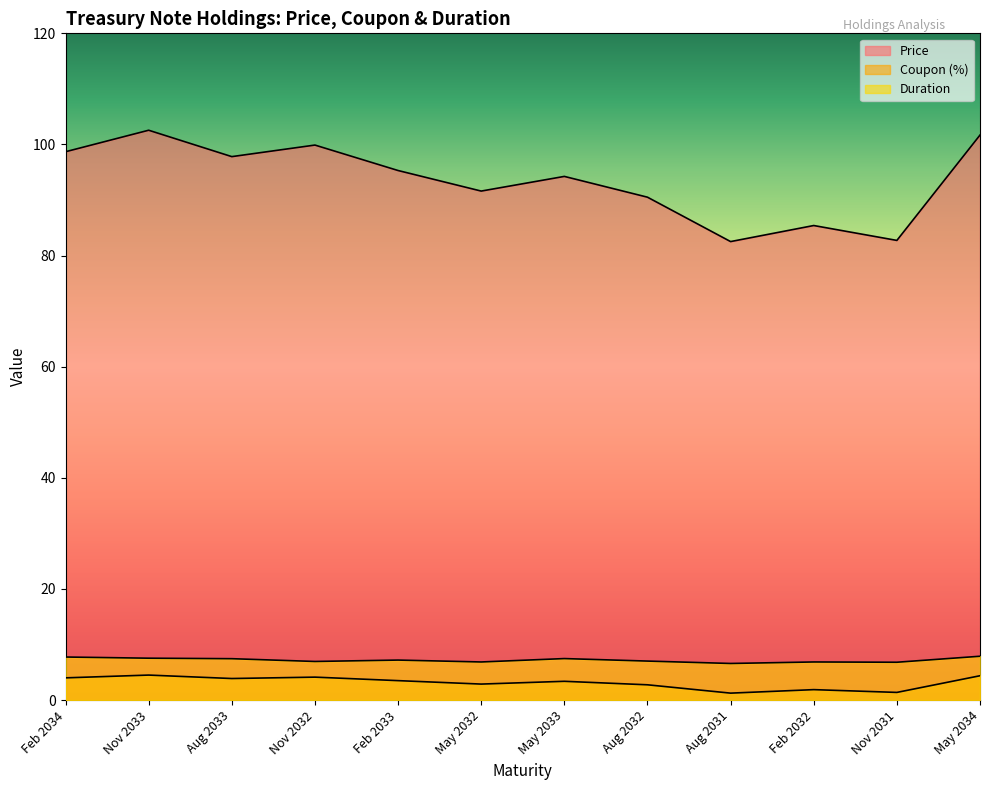

Which series has the largest total across all categories?

Price